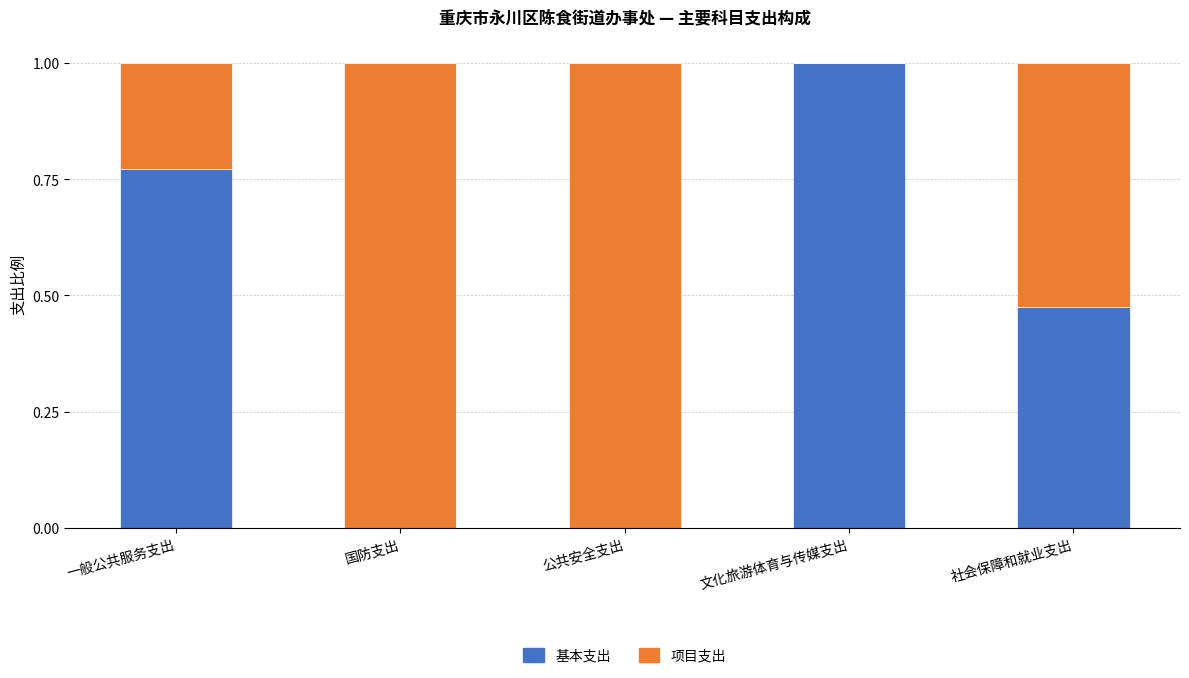

Are the bars horizontal?

No